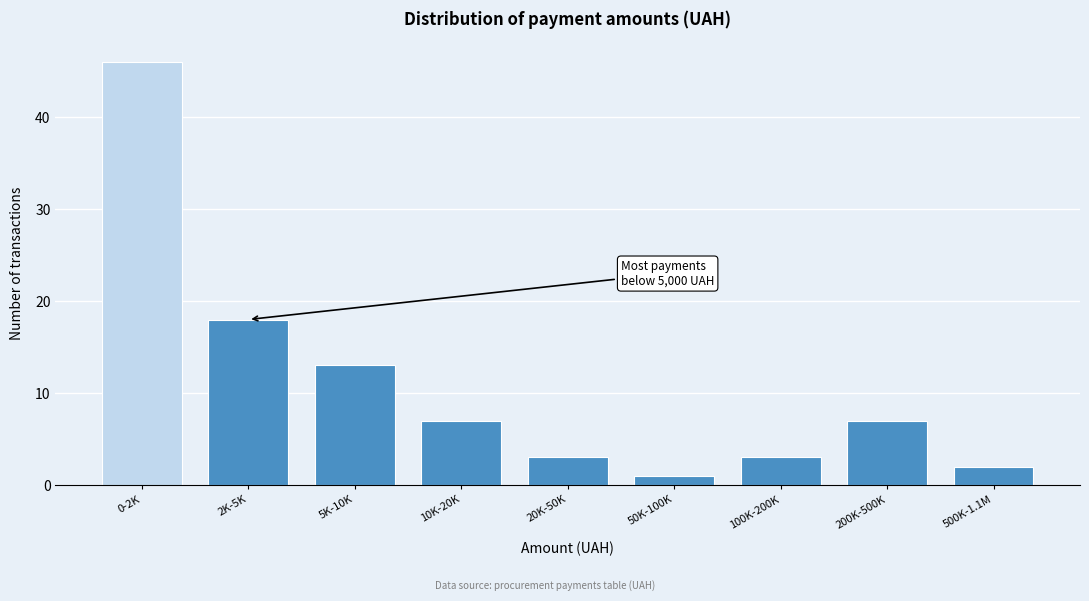

Reading left to right, transcribe all the data shown in this chart.

46	18	13	7	3	1	3	7	2